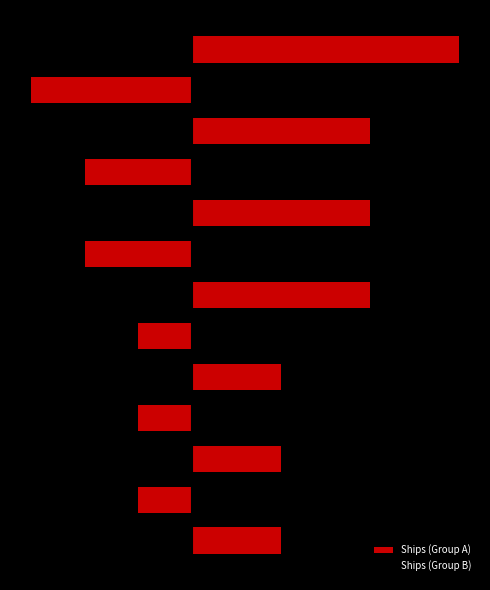

How many values are between 1 and 2?

11